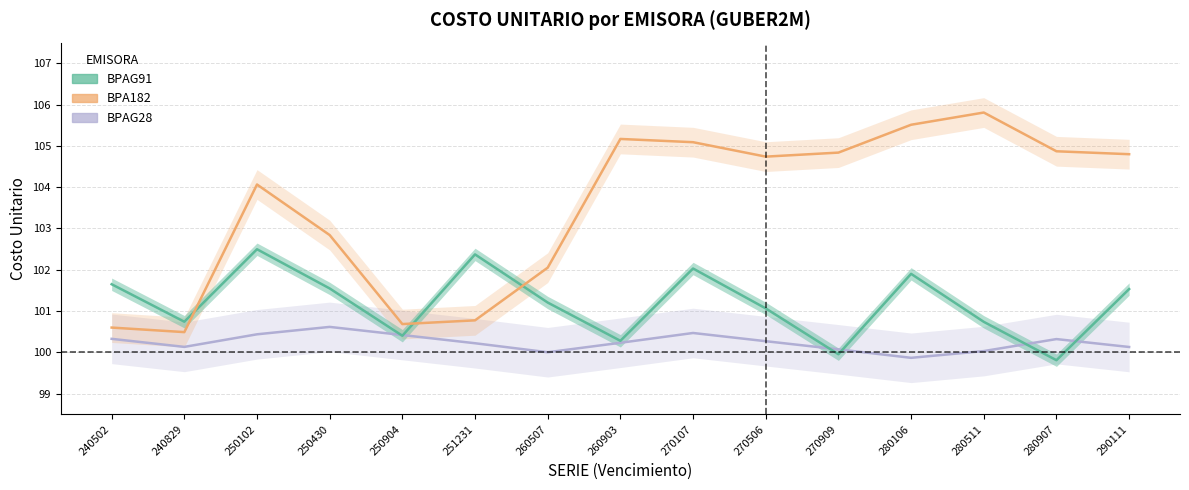

Where do BPAG28 and BPAG91 first cross each other?

250430 and 250904